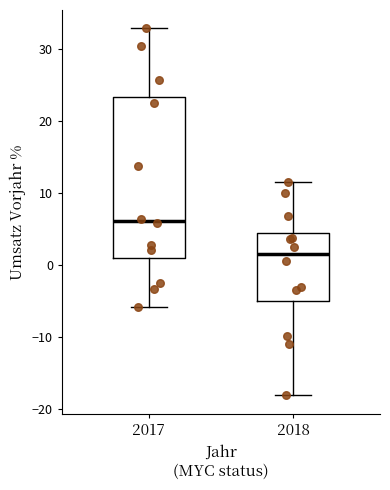

Which box's median line is the highest?

2017